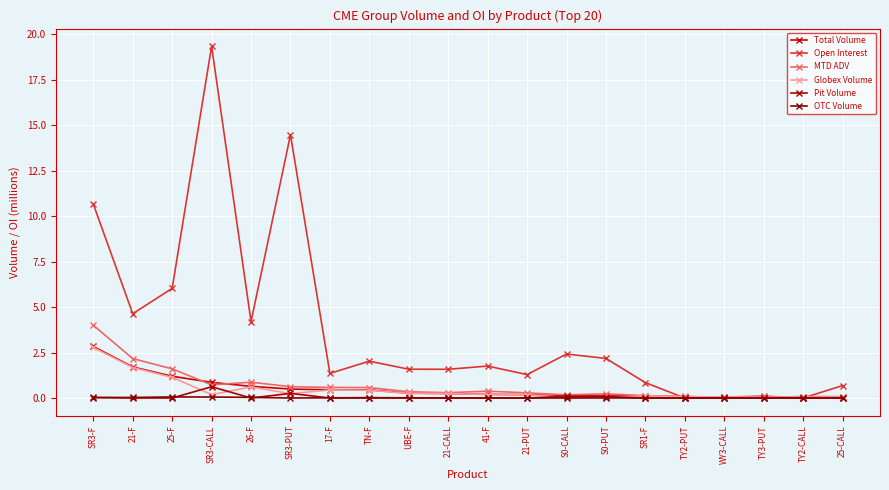

What is the sum of all Total Volume values?

10.1